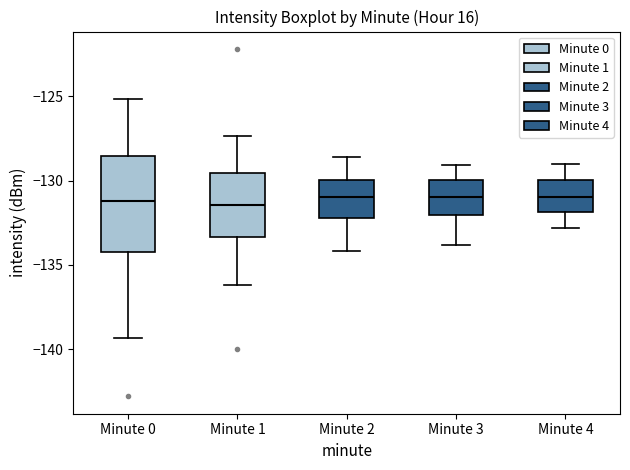

Where does the upper whisker of the box for Minute 3 end on the y-axis? The values are not printed on the chart, so give them approximately, as read against the axis.

-129.0